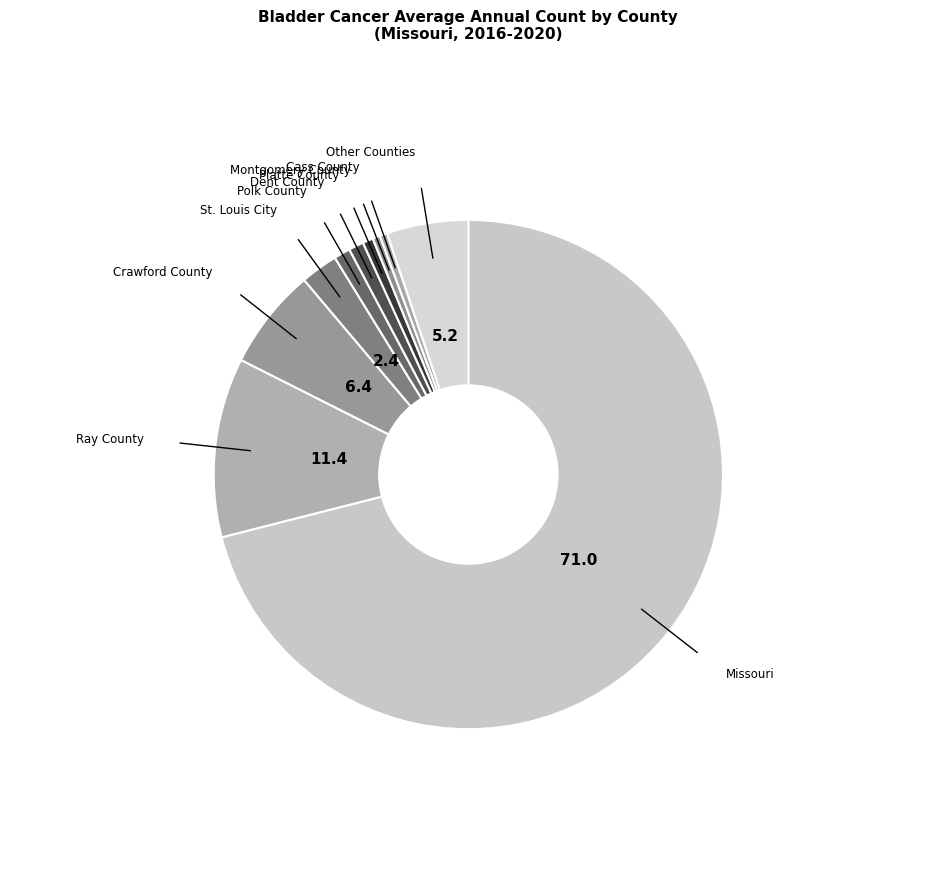

How many segments does this pie chart have?

10